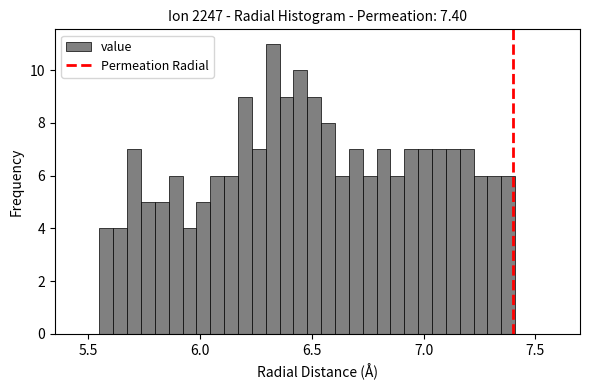

Around what value on the x-axis is the tallest bar? Give the approximate position of its centre, as read against the axis.

6.35